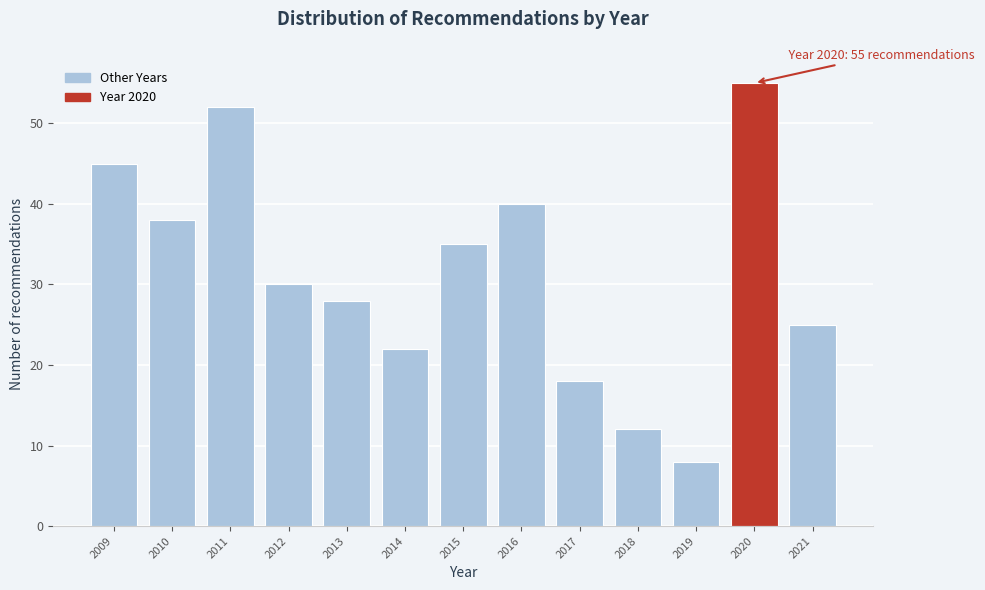

Reading left to right, what are all the values shown in this chart?

45	38	52	30	28	22	35	40	18	12	8	55	25